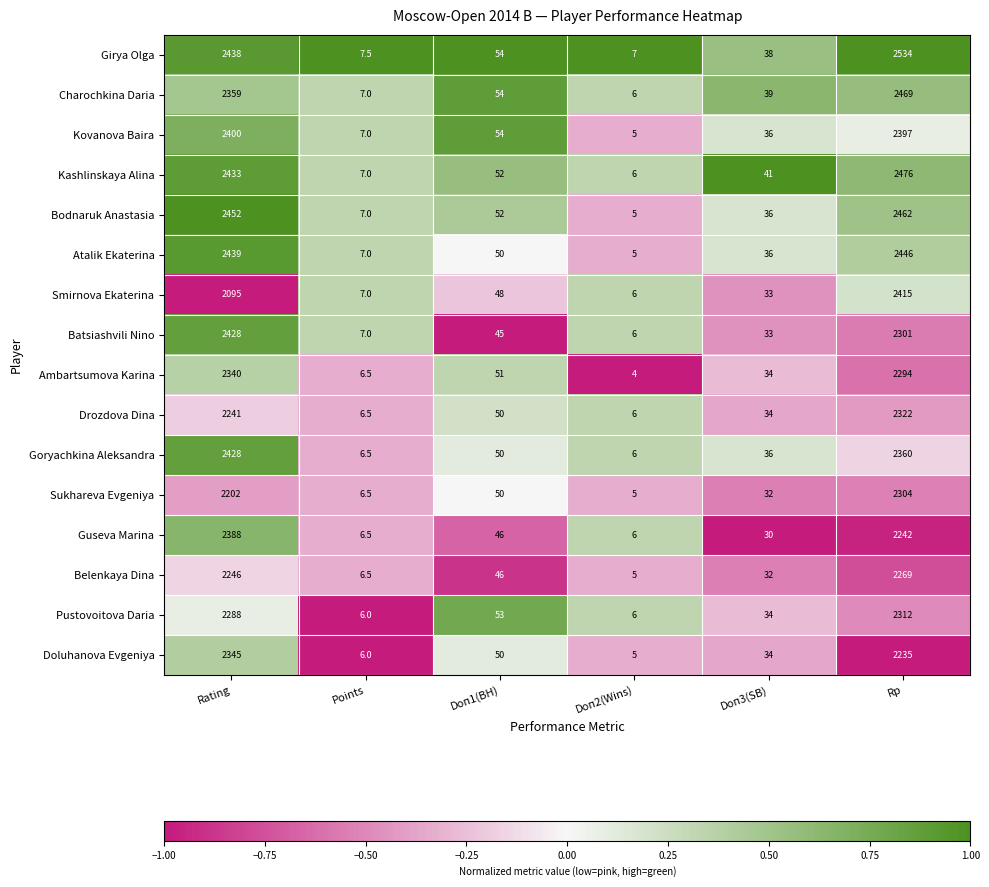

How many values in the Belenkaya Dina series are below 46?

3